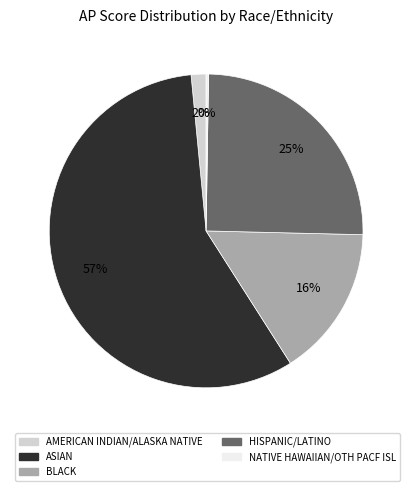

Combined, do ASIAN and BLACK account for over 50%?

Yes